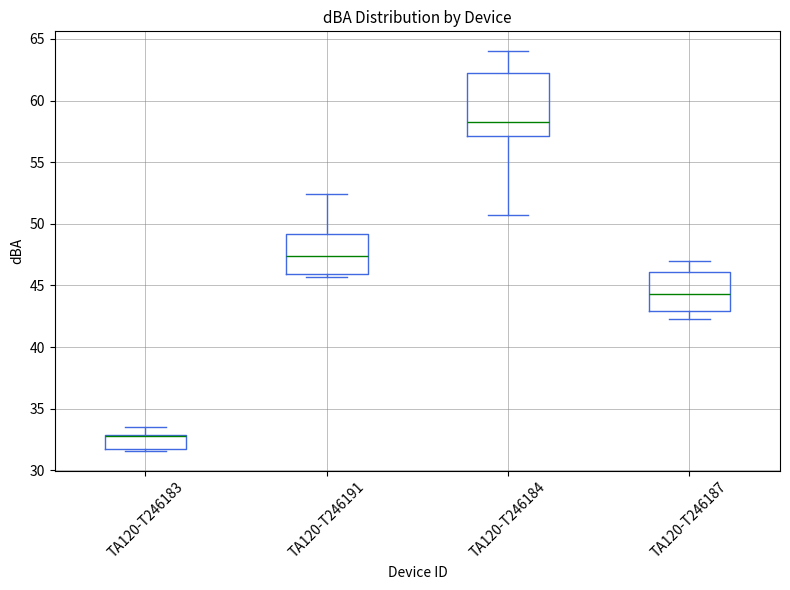

Reading left to right, read every box against the y-axis: the position of its median line, the range the box covers, and the ends of its whiskers. The values are not printed on the chart, so give them approximately, as read against the axis.

TA120-T246183: median 33.0 (drawn on the box's upper edge), box 31.5 to 33.0, whiskers 31.5 to 33.5
TA120-T246191: median 47.5, box 46.0 to 49.0, whiskers 45.5 to 52.5
TA120-T246184: median 58.5, box 57.0 to 62.0, whiskers 50.5 to 64.0
TA120-T246187: median 44.5, box 43.0 to 46.0, whiskers 42.5 to 47.0